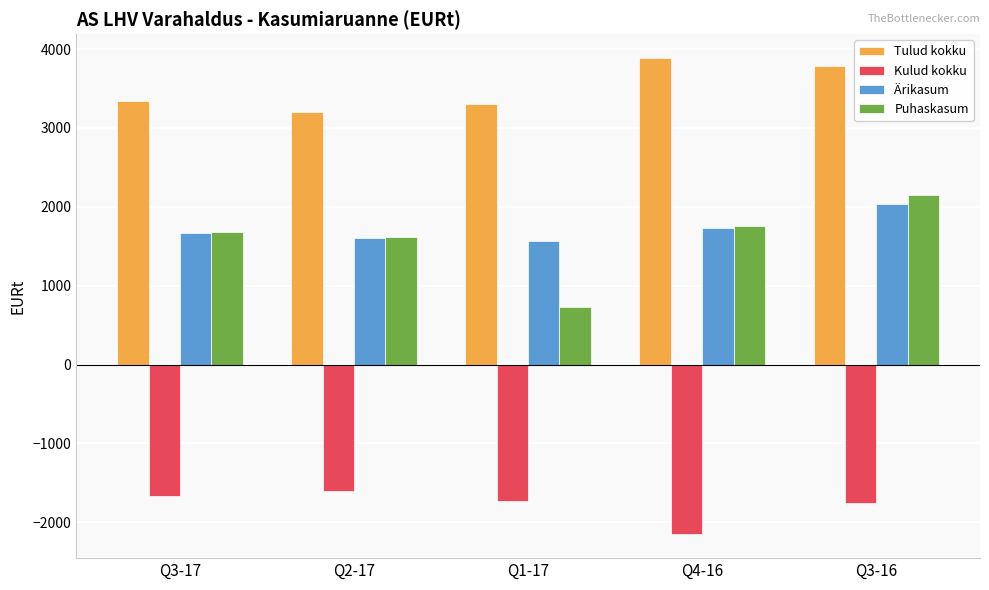

Between Q2-17 and Q4-16, which series saw the biggest shift?

Tulud kokku